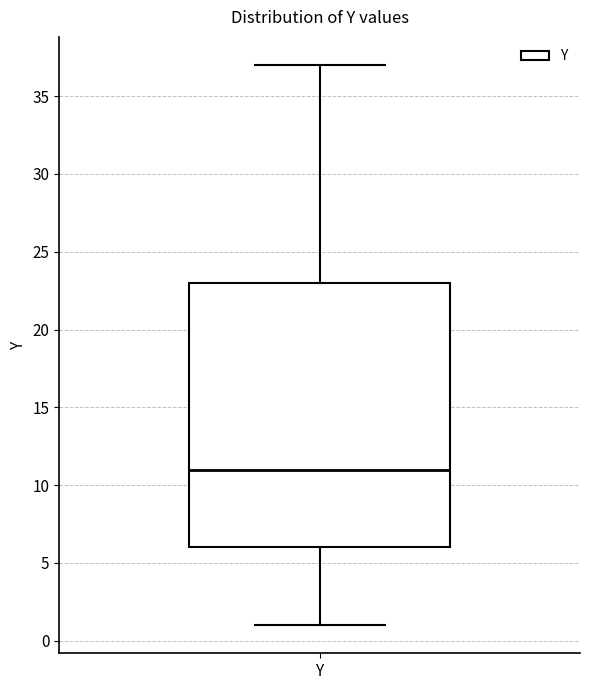

Where does the lower whisker of the box for Y end on the y-axis? The values are not printed on the chart, so give them approximately, as read against the axis.

1